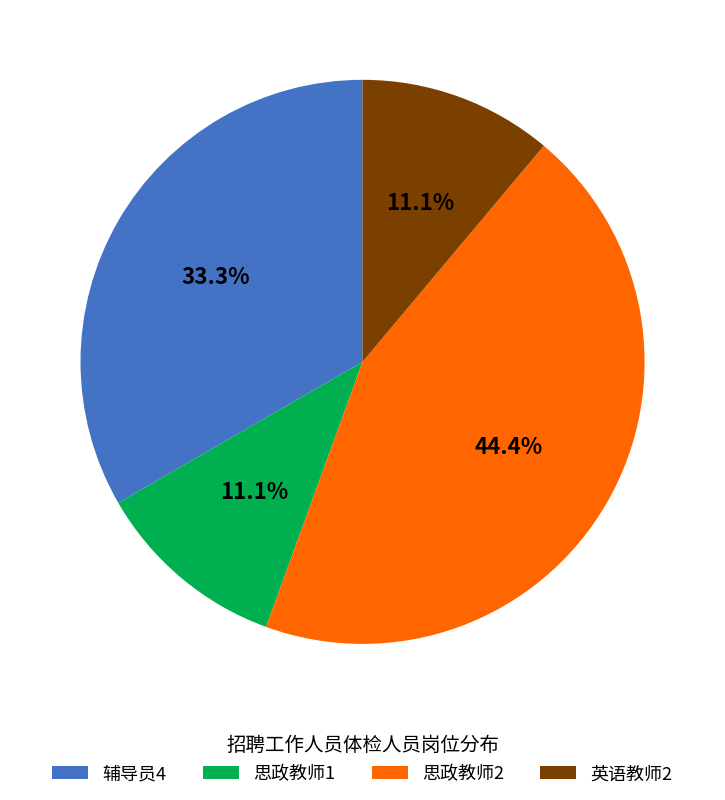

Is it true that 英语教师2 is 11% of the pie?

True